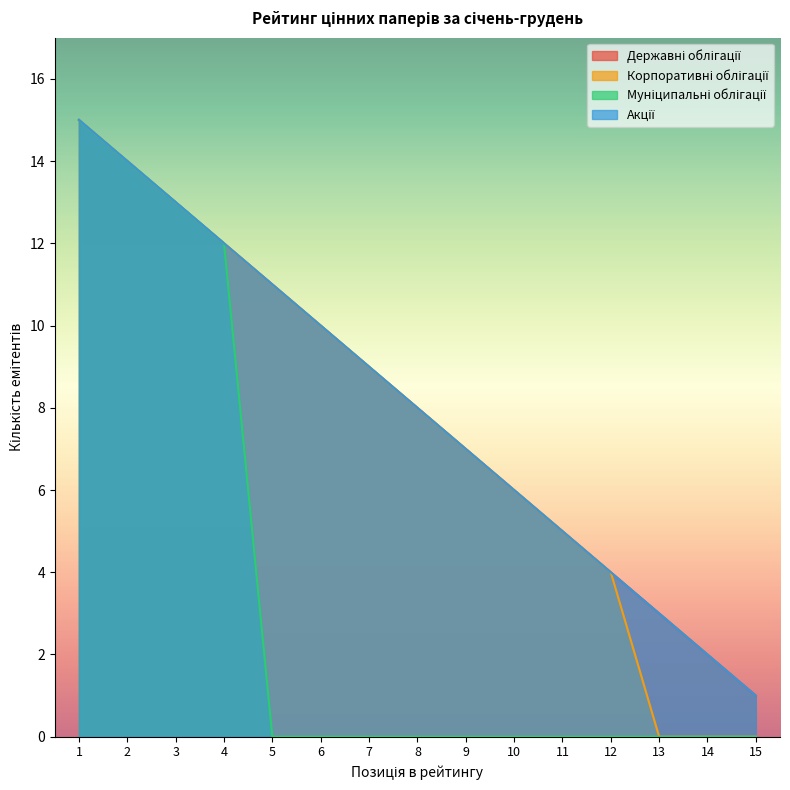

The value of Державні облігації at 1 is 15. True or false?

True